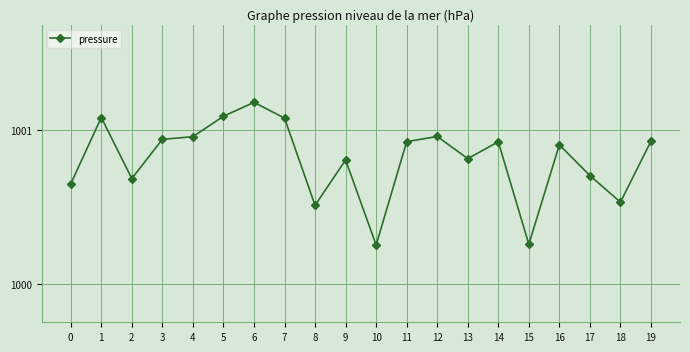

What is the change in value from 2 to 4?

+0.3